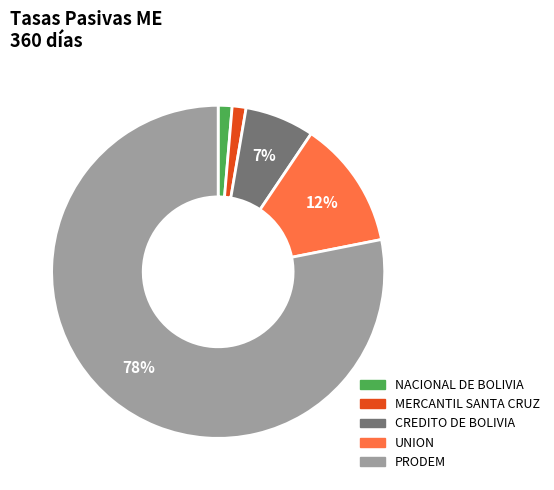

Is there any slice that represents more than half of the pie?

Yes